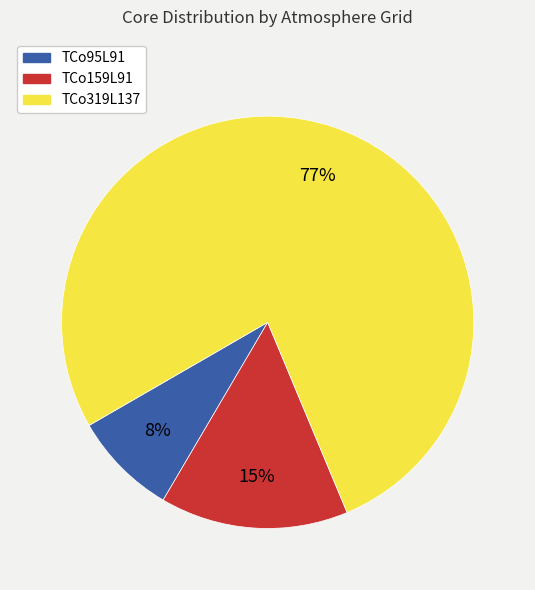

To the nearest percent, what is the difference between the TCo319L137 and TCo159L91 slice percentages?

62%